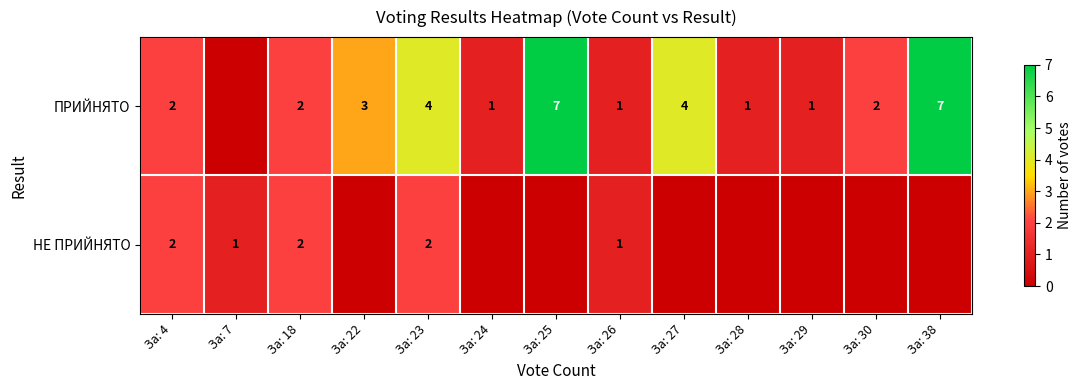

Between За: 23 and За: 26, which series saw the biggest shift?

ПРИЙНЯТО